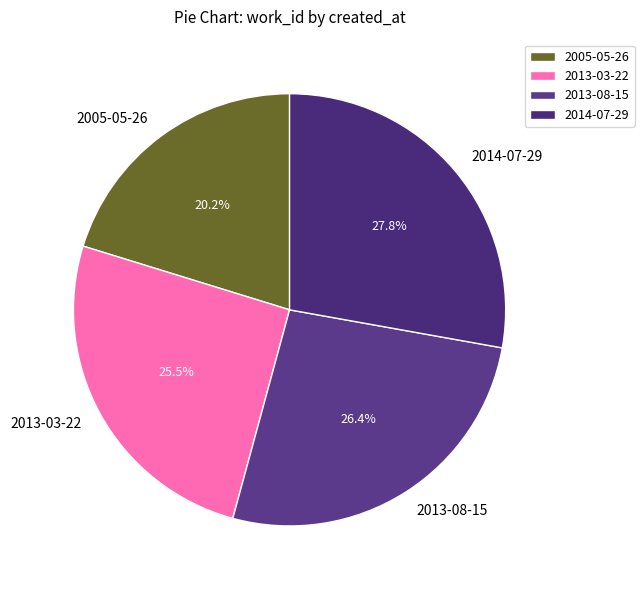

What is the smallest slice in the pie chart?

2005-05-26